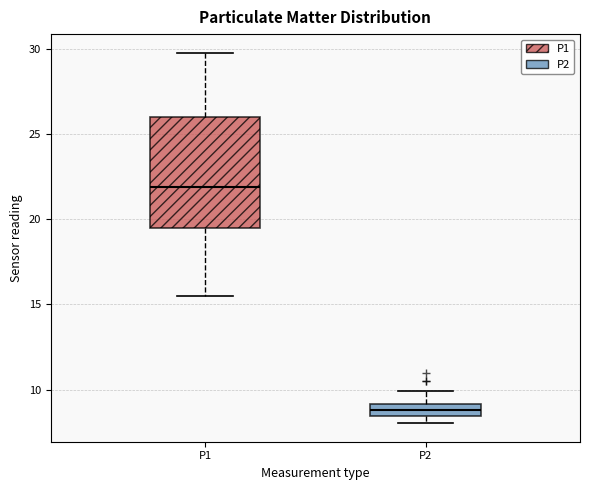

Where is the lower edge of the box for P2 on the y-axis? The values are not printed on the chart, so give them approximately, as read against the axis.

8.5